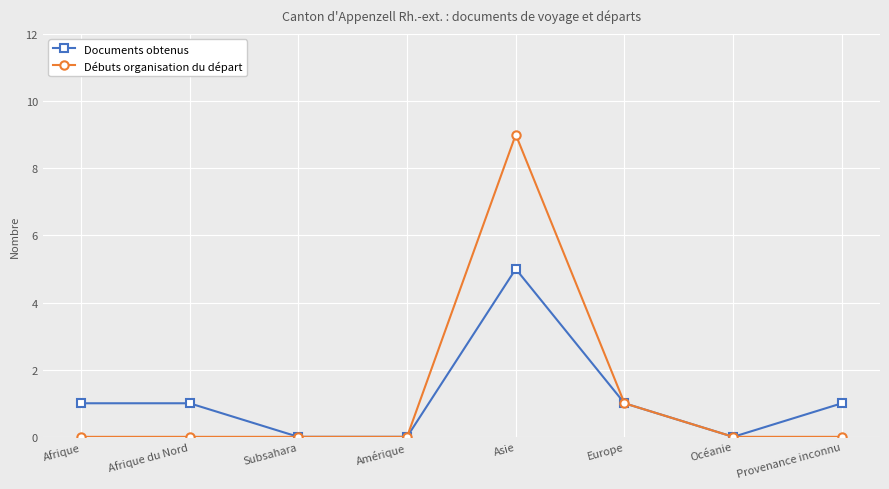

Which series has the widest spread of values?

Débuts organisation du départ